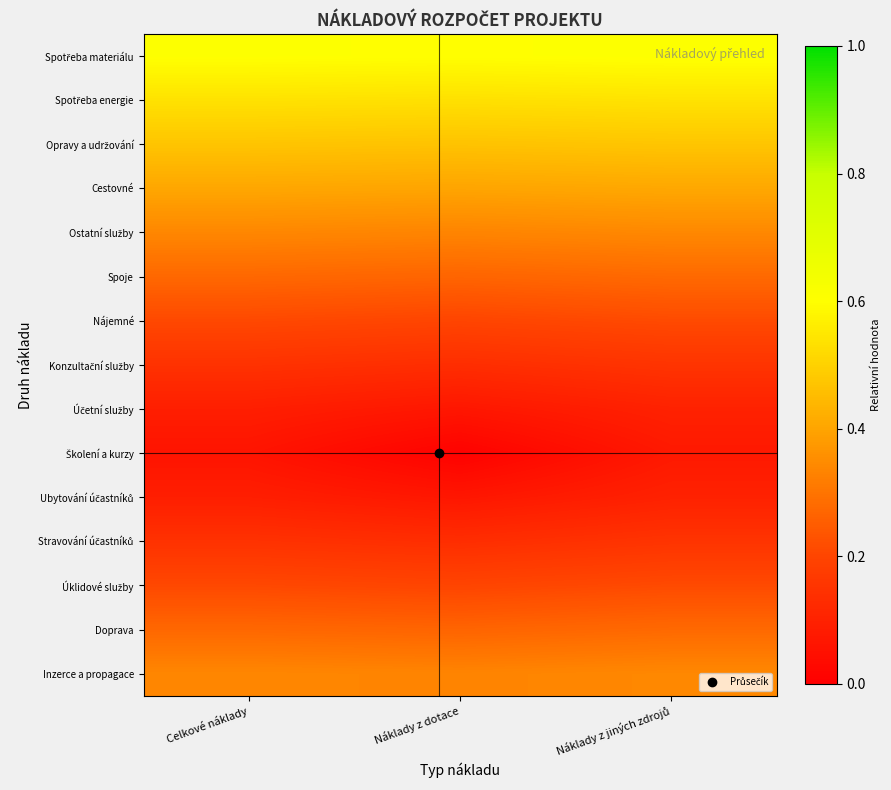

At which category is the sum across all series the highest?

Náklady z jiných zdrojů